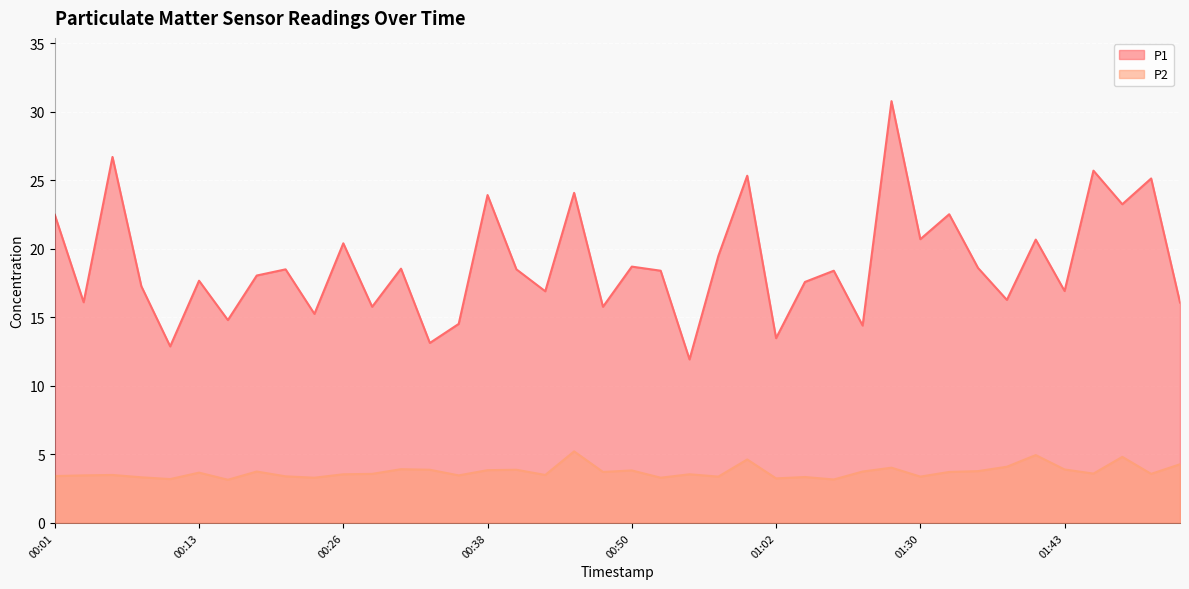

How many interior local peaks does the P2 series have?

13